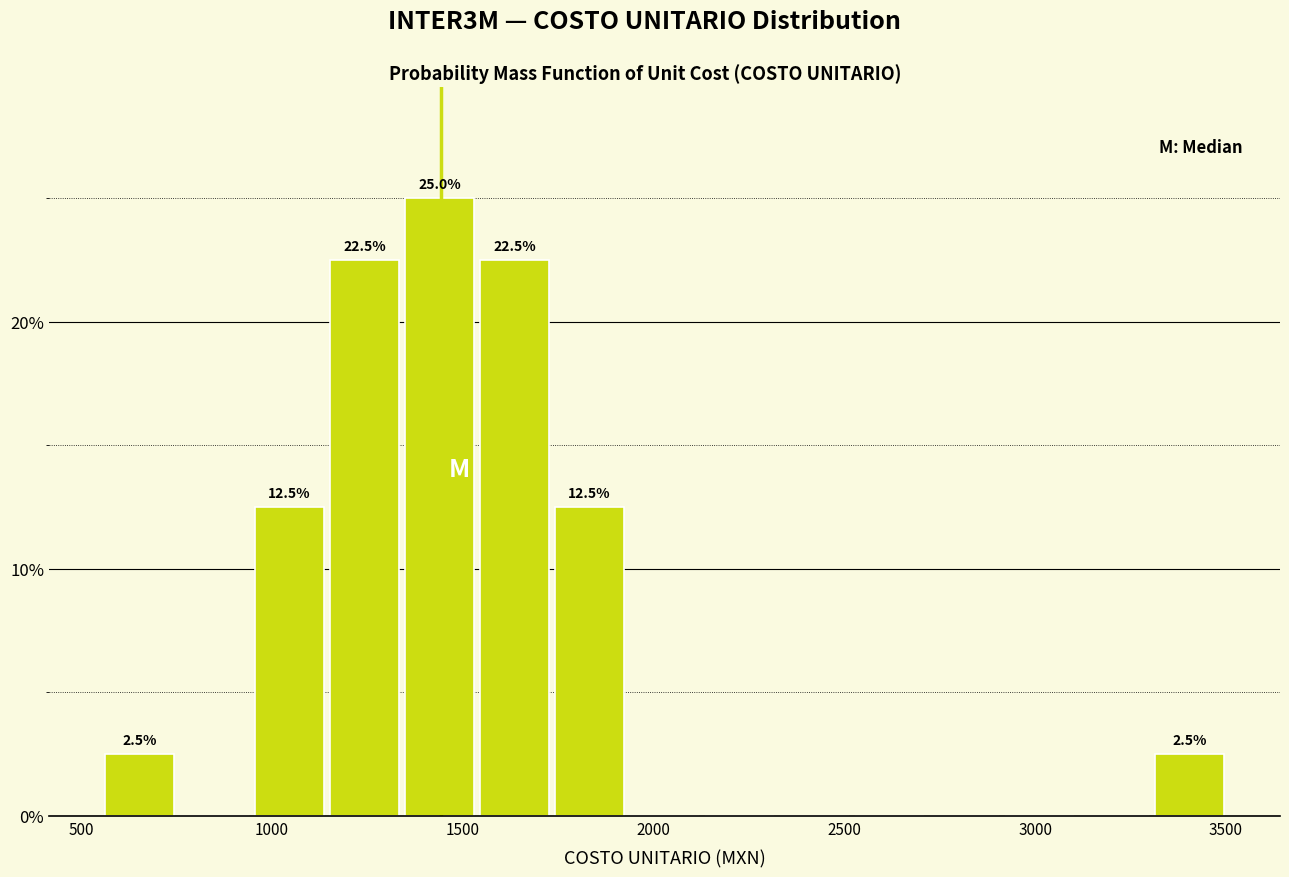

Read against the x-axis, roughly where is the centre of the tallest bar?

1450